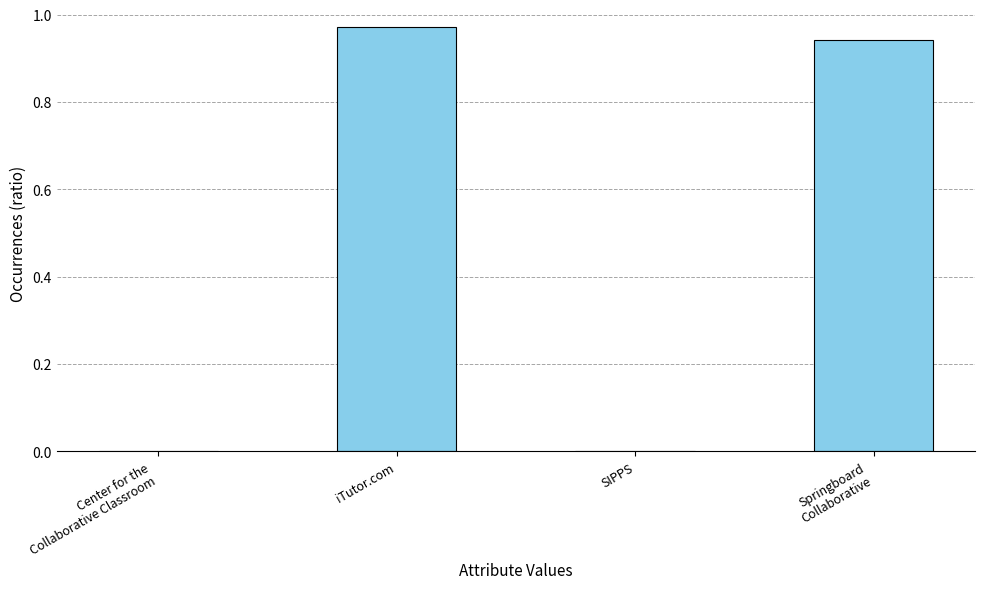

Which has a higher value, iTutor.com or SIPPS?

iTutor.com